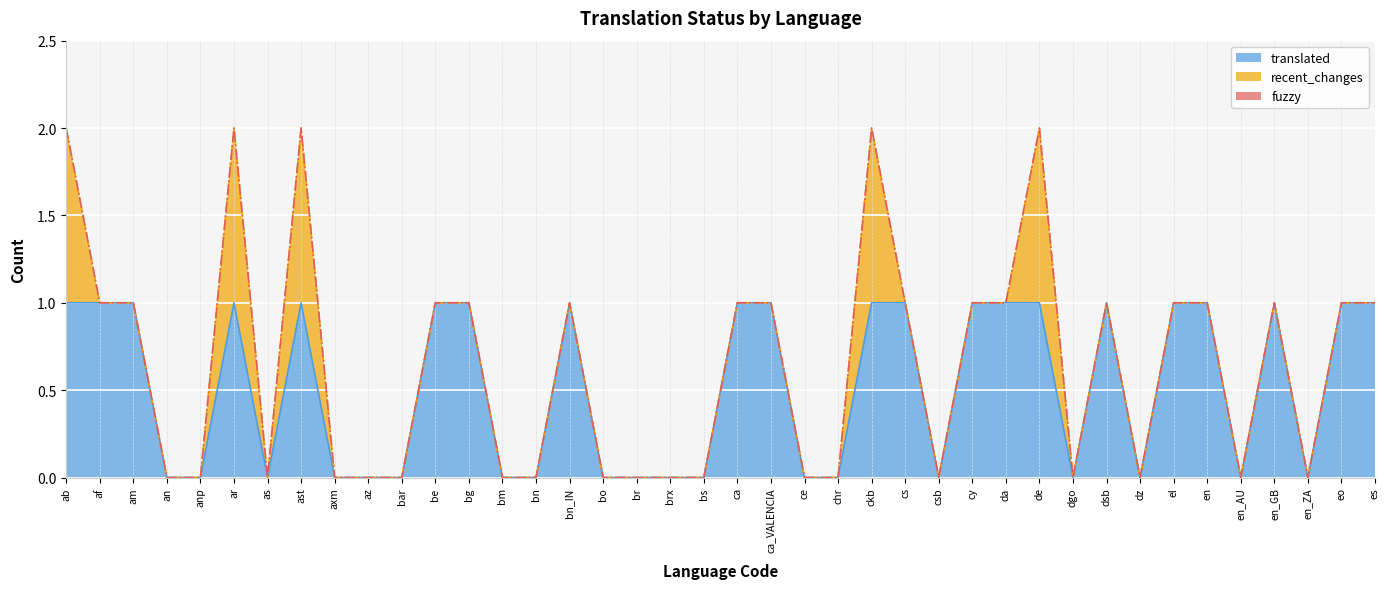

True or false: translated has a value of 0 at da.

False